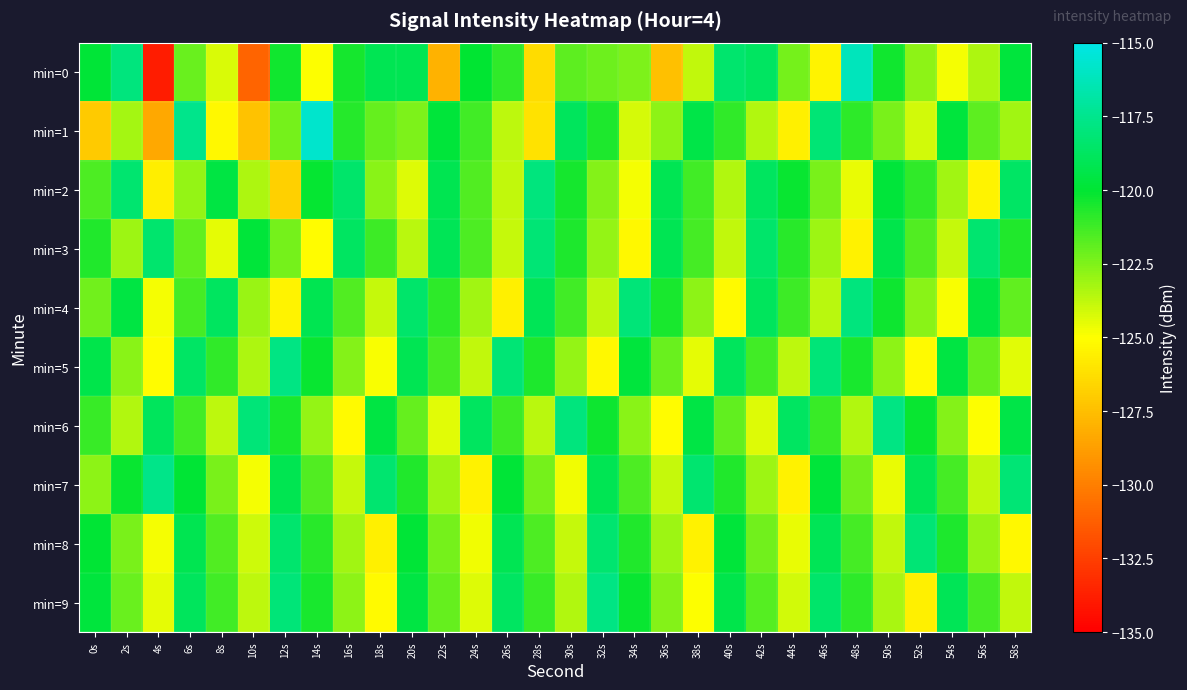

How many series are shown in this chart?

10